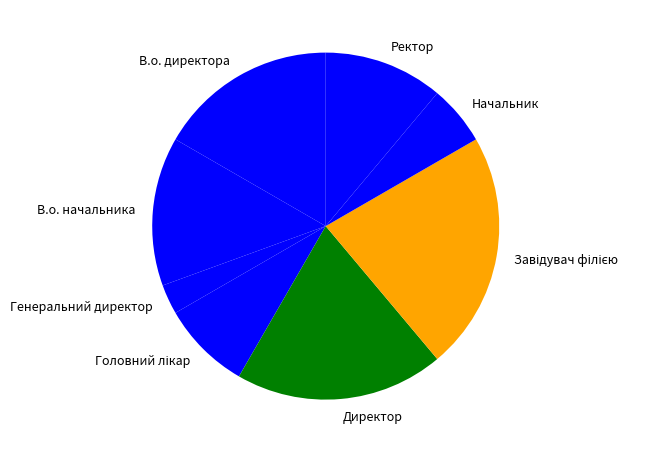

Combined, do В.о. директора and Генеральний директор account for over 50%?

No